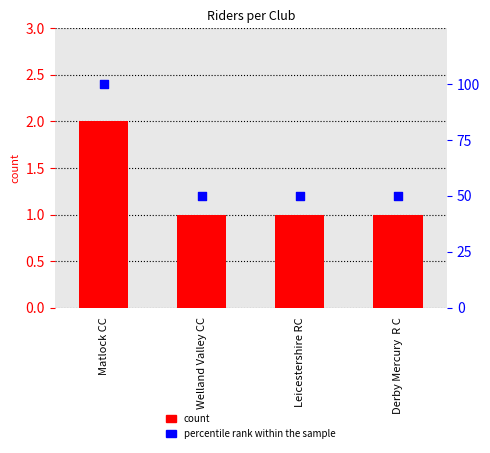

At how many categories does at least one series exceed 62?

1